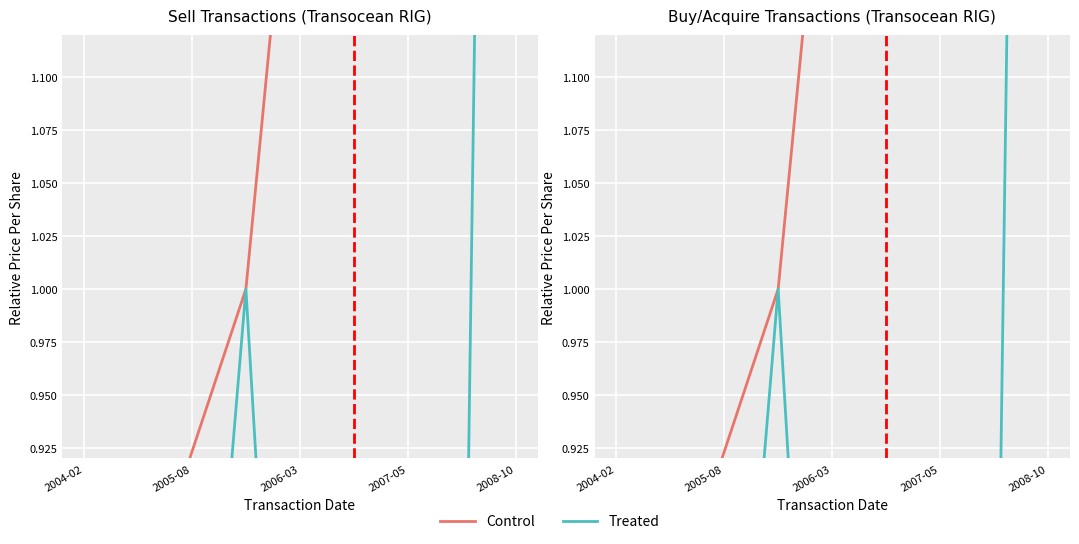

Is this an area chart (filled region under the line)?

No